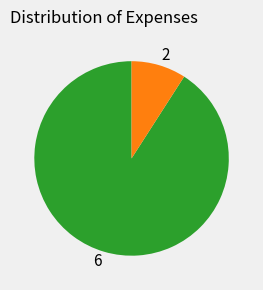

Do 2 and 6 together represent more than half of the pie?

Yes